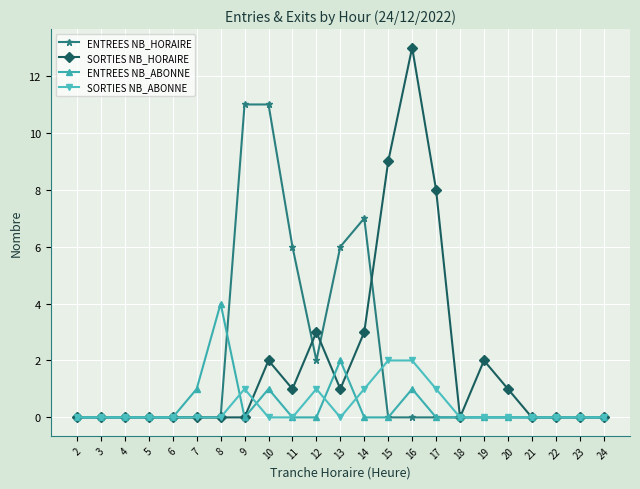

What are all the series names shown in the legend?

ENTREES NB_HORAIRE, SORTIES NB_HORAIRE, ENTREES NB_ABONNE, SORTIES NB_ABONNE